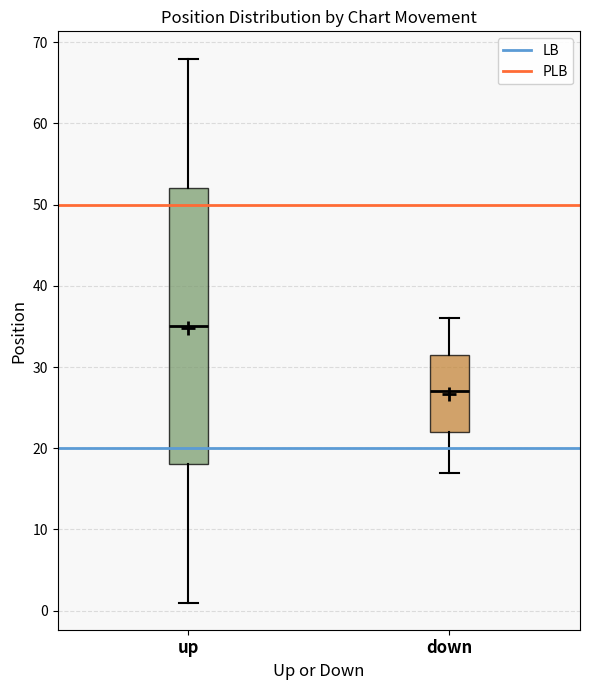

Reading left to right, transcribe this box plot: for each box, give where its median line is, the range the box spans, and where its two whiskers end, as read against the y-axis. The values are not printed on the chart, so give them approximately, as read against the axis.

up: median 35, box 18 to 52, whiskers 1 to 68
down: median 27, box 22 to 32, whiskers 17 to 36